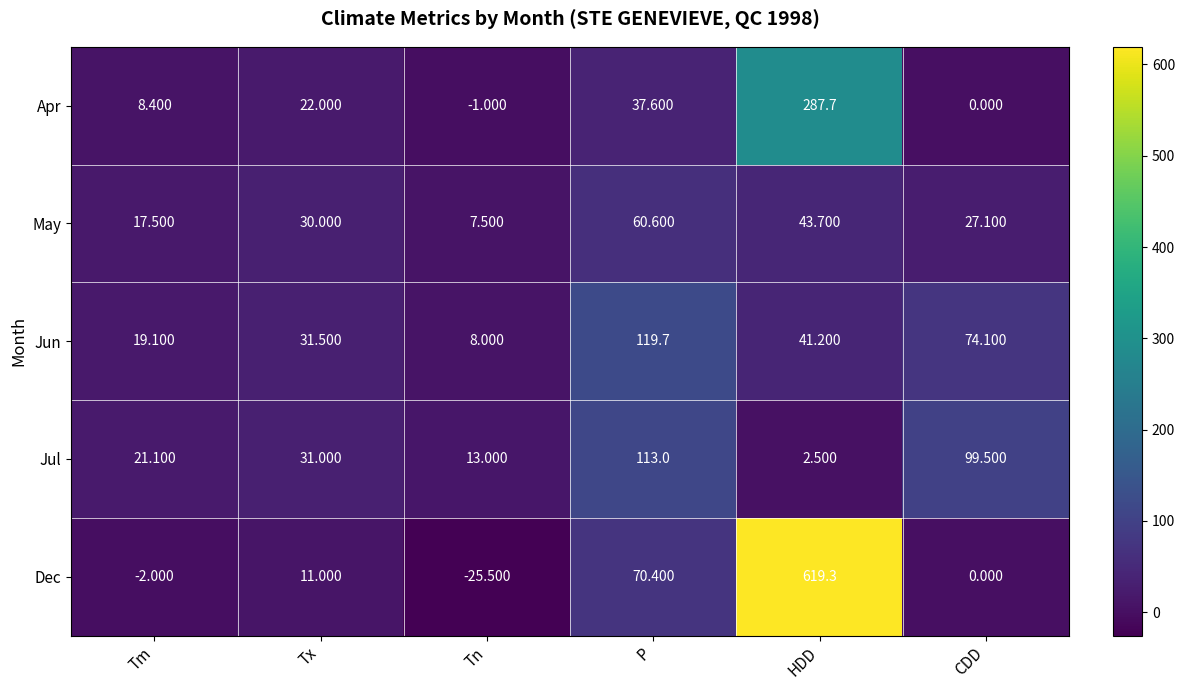

At which label is Jul closest to 57?

Tx